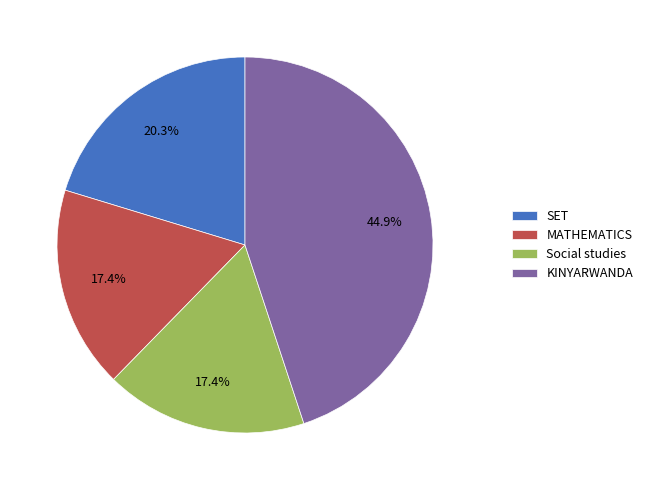

Which slice is the largest?

KINYARWANDA